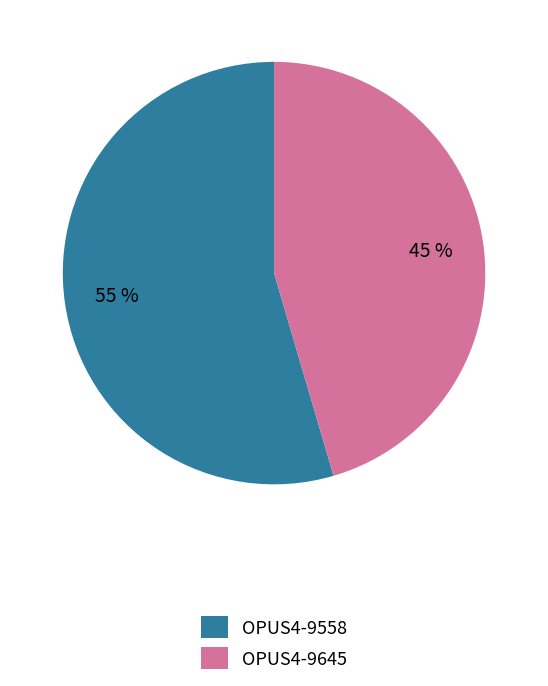

Which category has the biggest portion of the pie?

OPUS4-9558